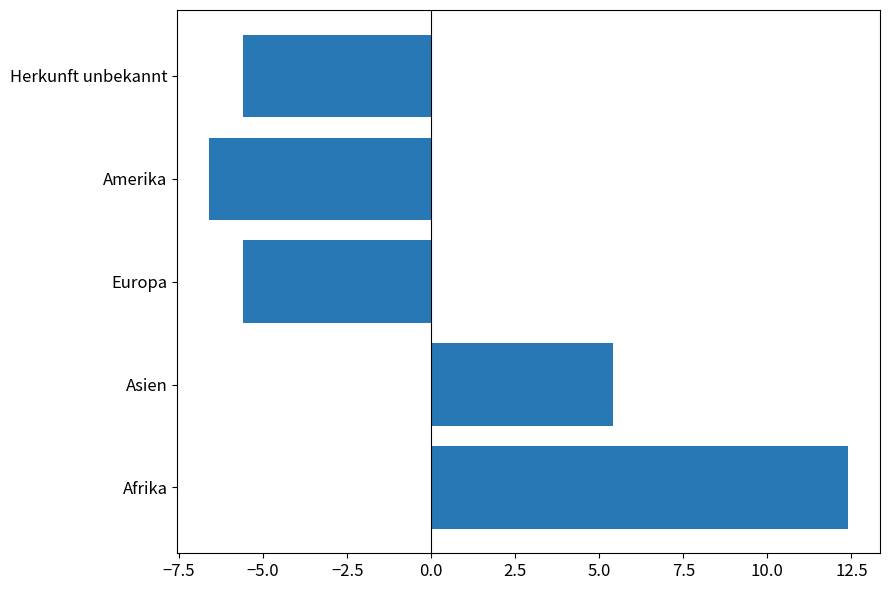

Reading bottom to top, transcribe all the data shown in this chart.

12.4	5.4	-5.6	-6.6	-5.6